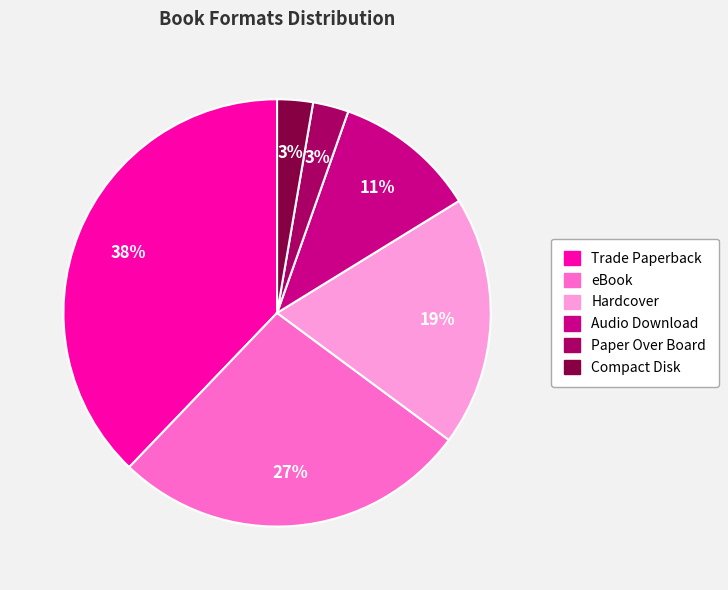

True or false: eBook accounts for 27% of the total.

True